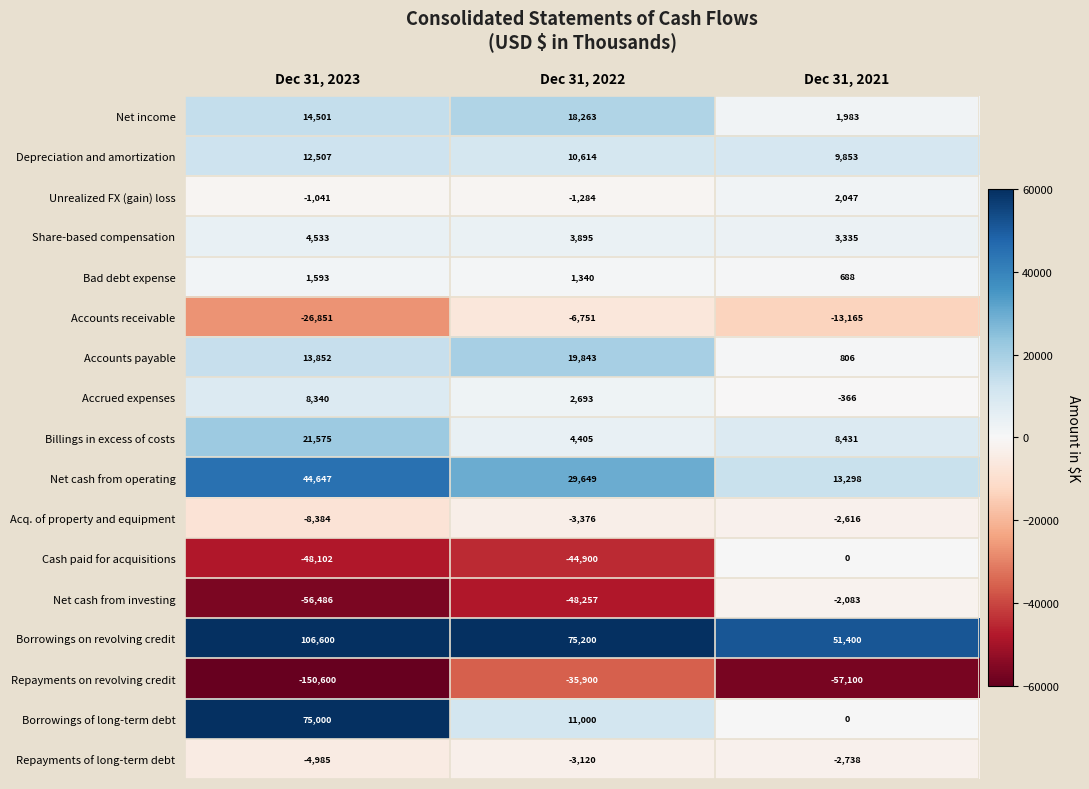

What is the difference between the Accounts receivable values at Dec 31, 2021 and Dec 31, 2022?

6414